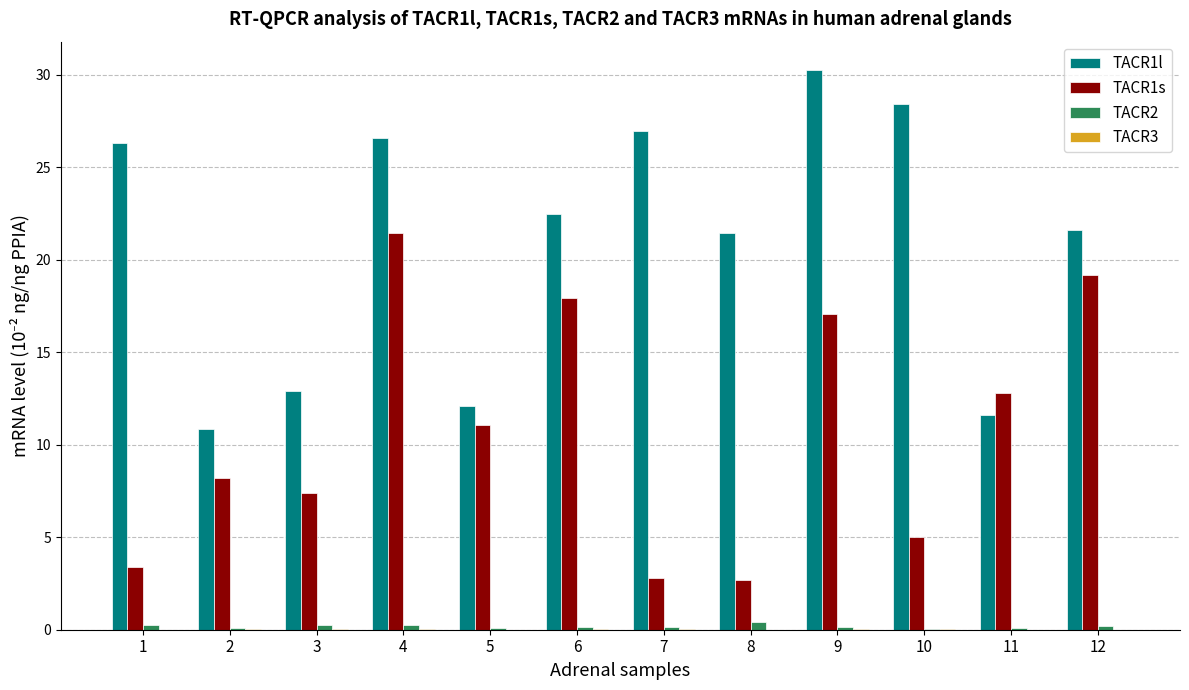

Between 1 and 11, which series saw the biggest shift?

TACR1l